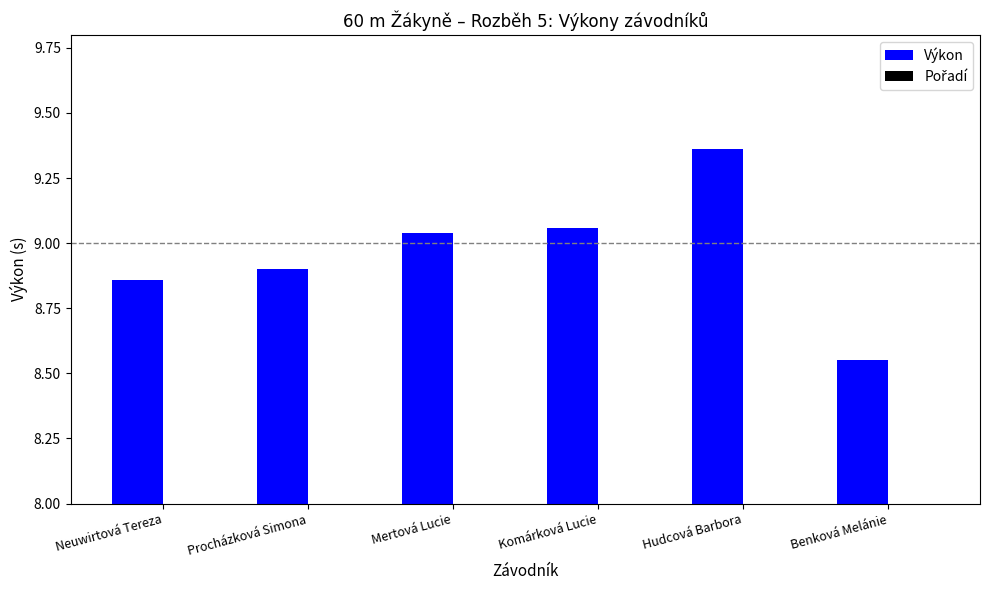

How many data points does each series have?

6